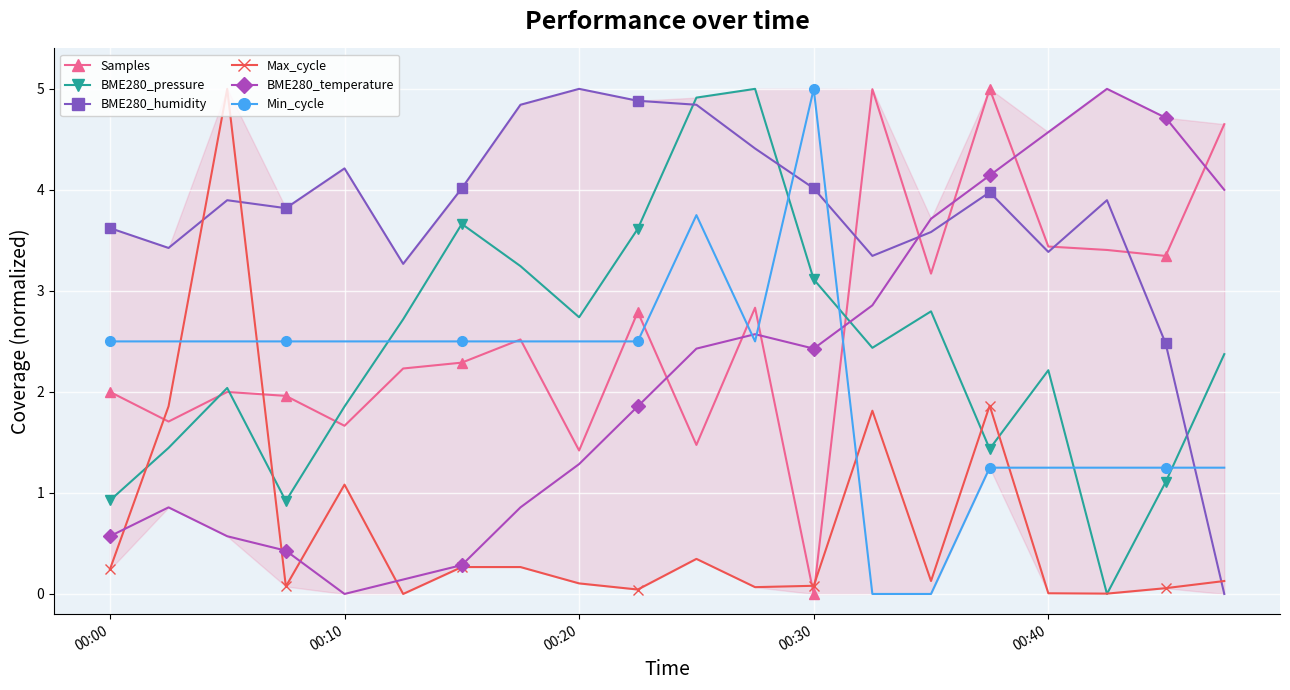

The Max_cycle series shows 0.1 at 00:30. True or false?

True